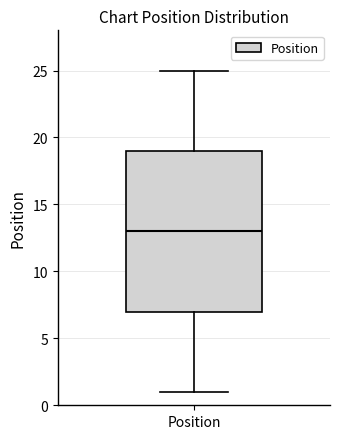

Read this box plot against the y-axis: the position of the median line, the range covered by the box, and the ends of both whiskers. The values are not printed on the chart, so give them approximately, as read against the axis.

median 13, box 7 to 19, whiskers 1 to 25